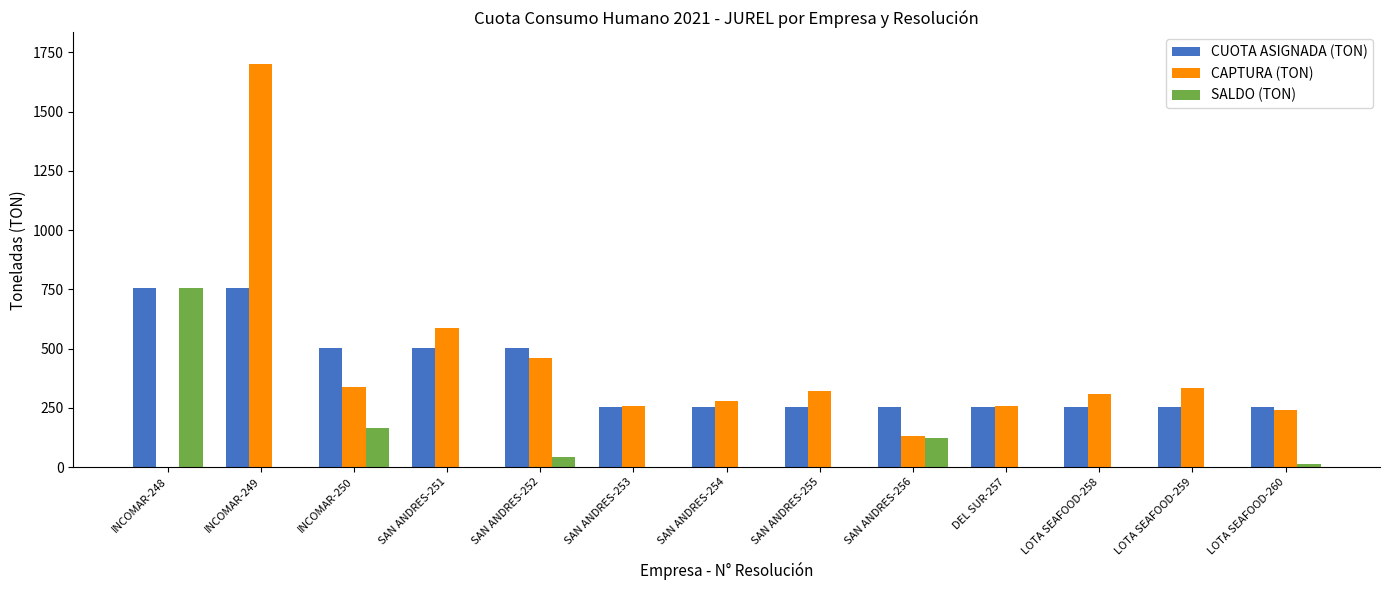

How many bars are there in each group?

3